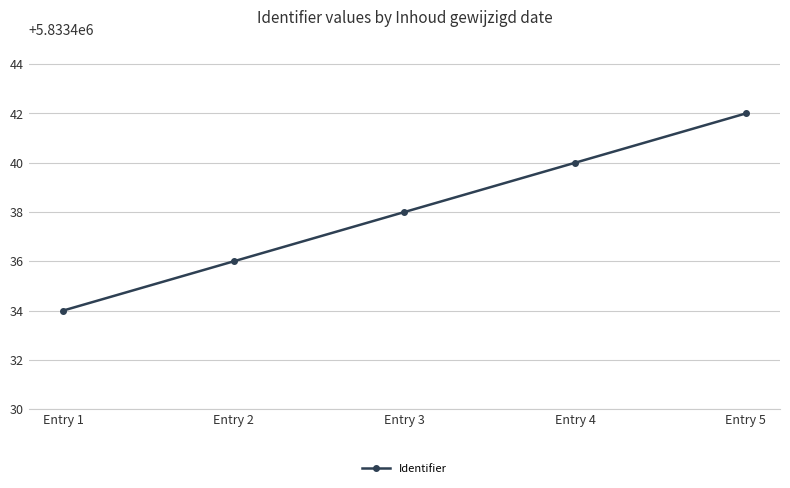

What is the greatest value displayed?

5833442